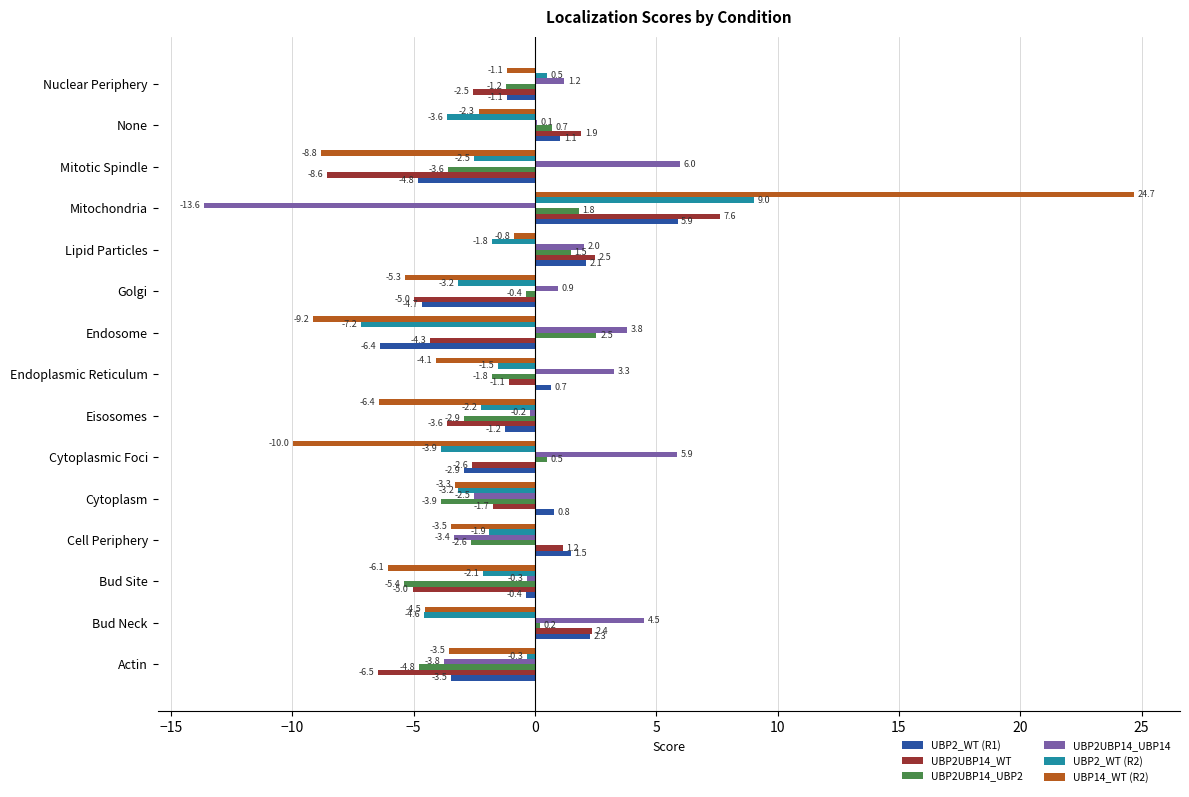

Is the value of UBP14_WT (R2) at Mitotic Spindle greater than the value of UBP2UBP14_UBP14 at Cytoplasm?

No